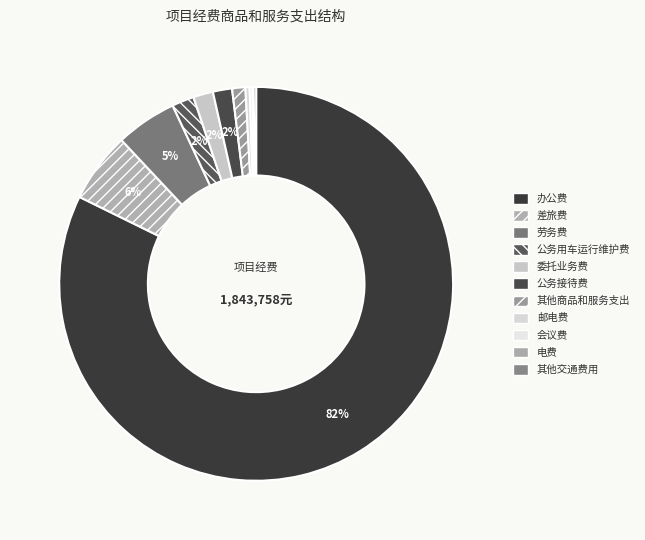

What is the change in value from 其他商品和服务支出 to 电费?

-18226.4